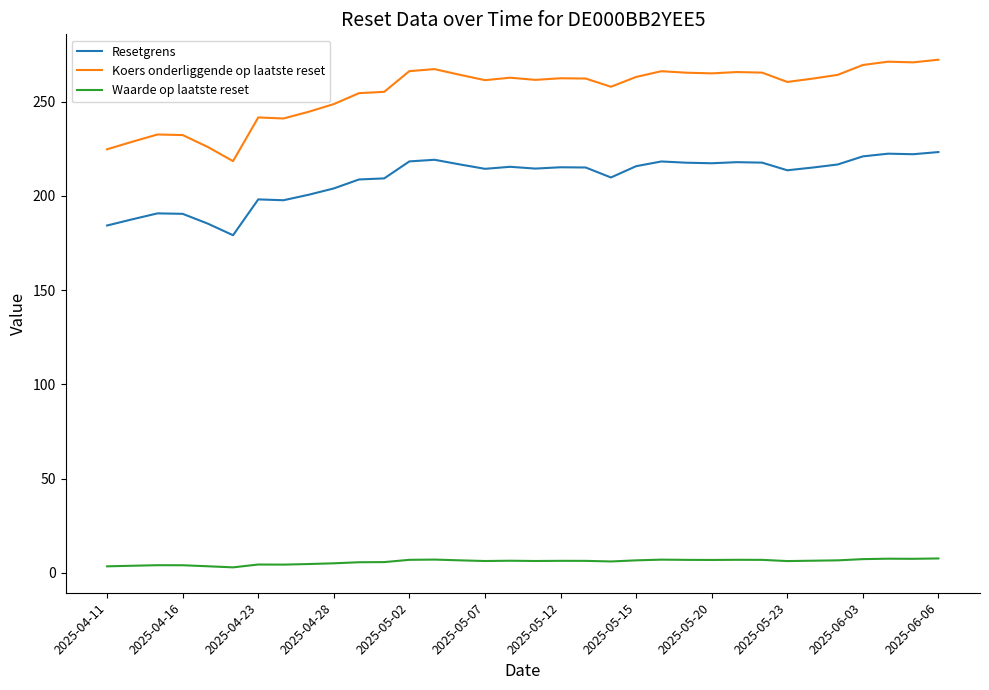

True or false: Waarde op laatste reset and Koers onderliggende op laatste reset cross at least once.

False